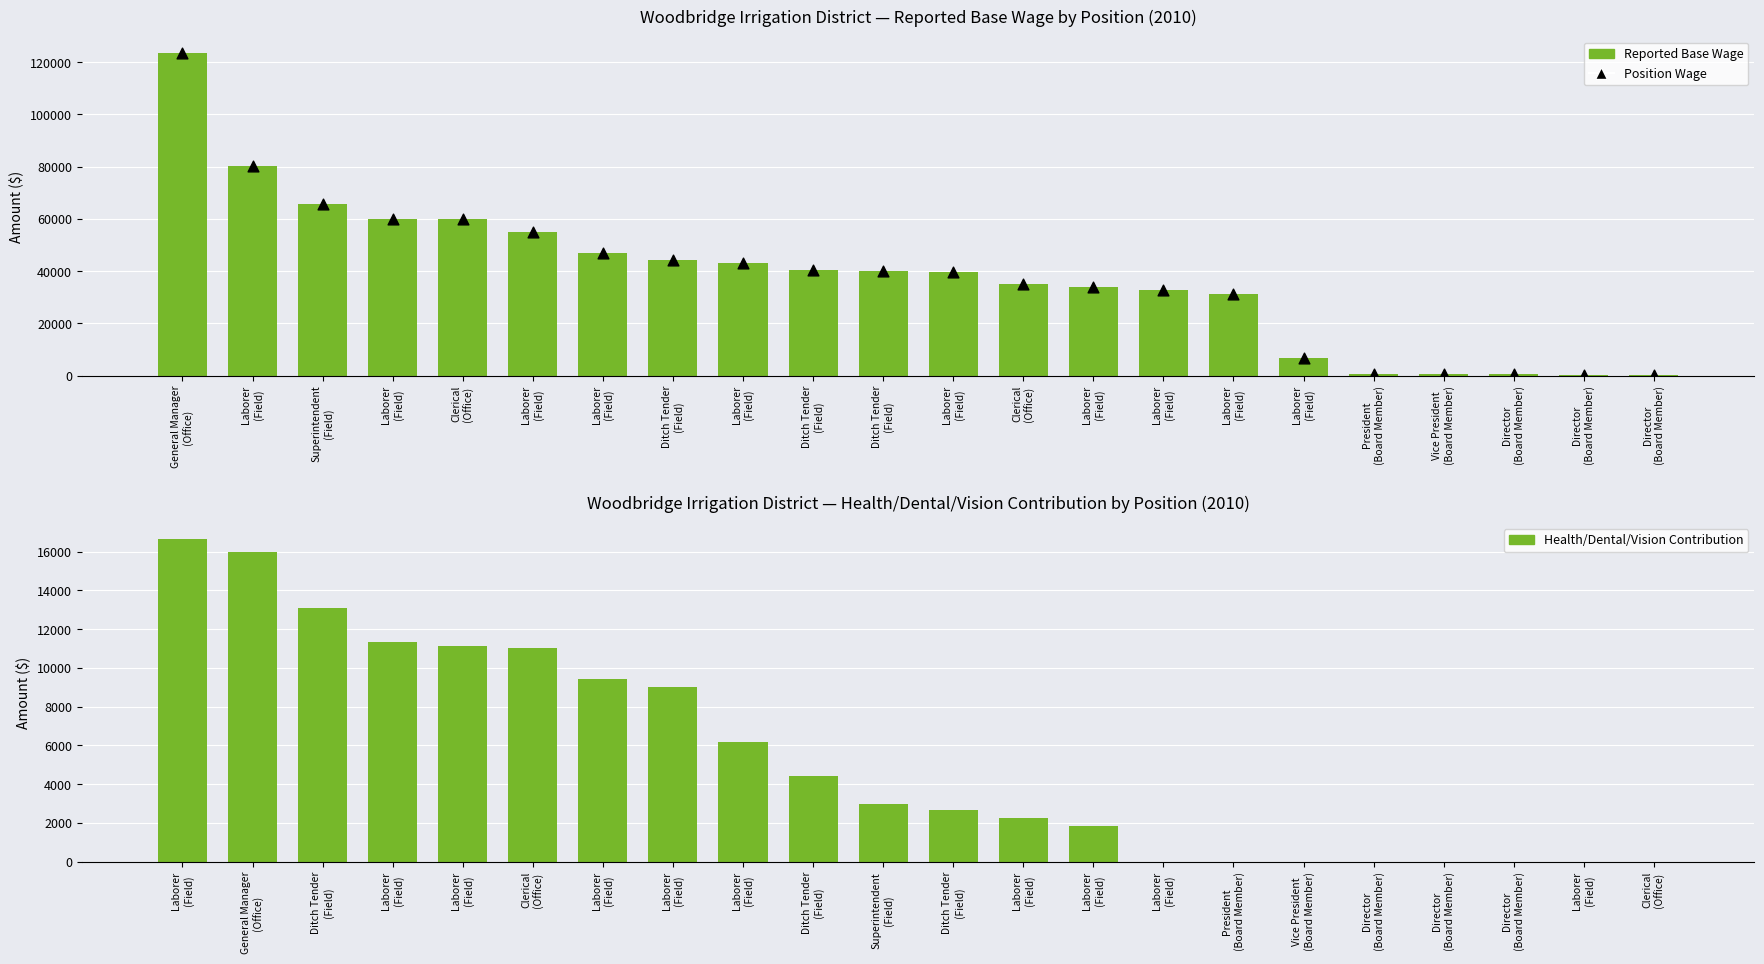

At which category is the sum across all series the highest?

General Manager
(Office)